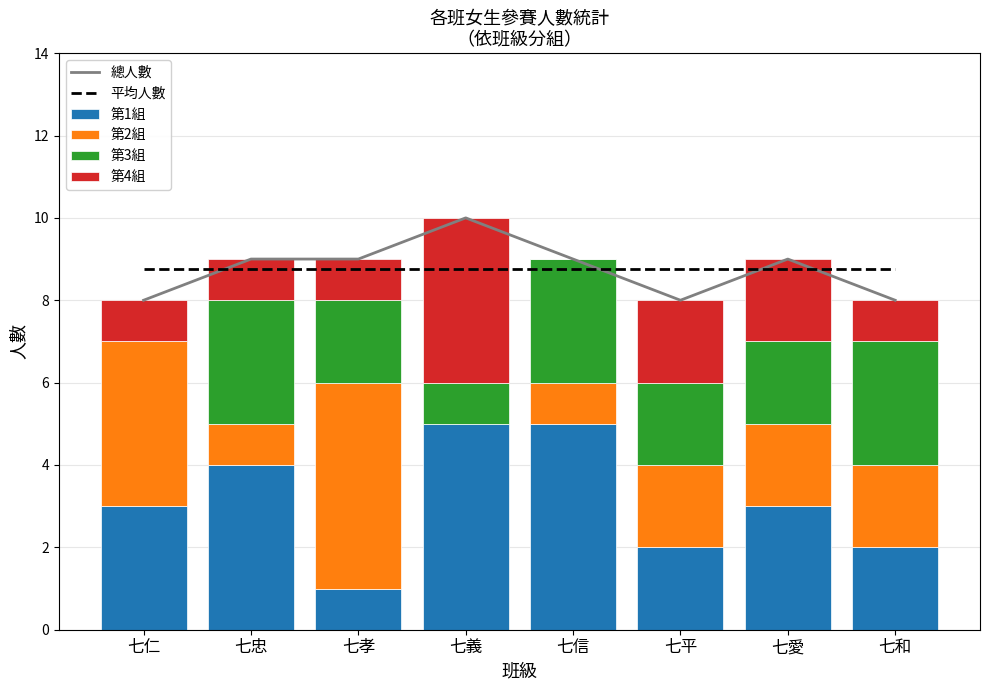

Count the number of categories in the chart.

8